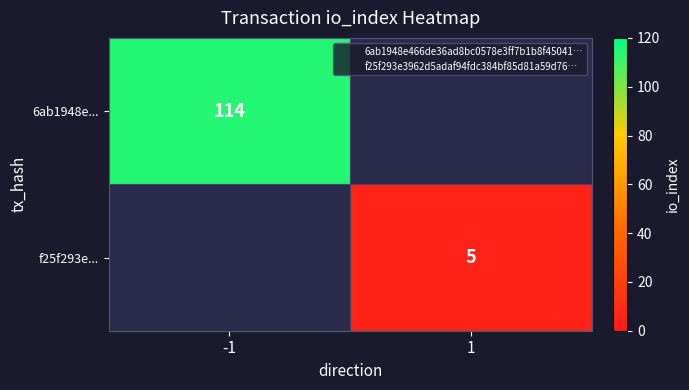

How many distinct data groups are displayed?

2